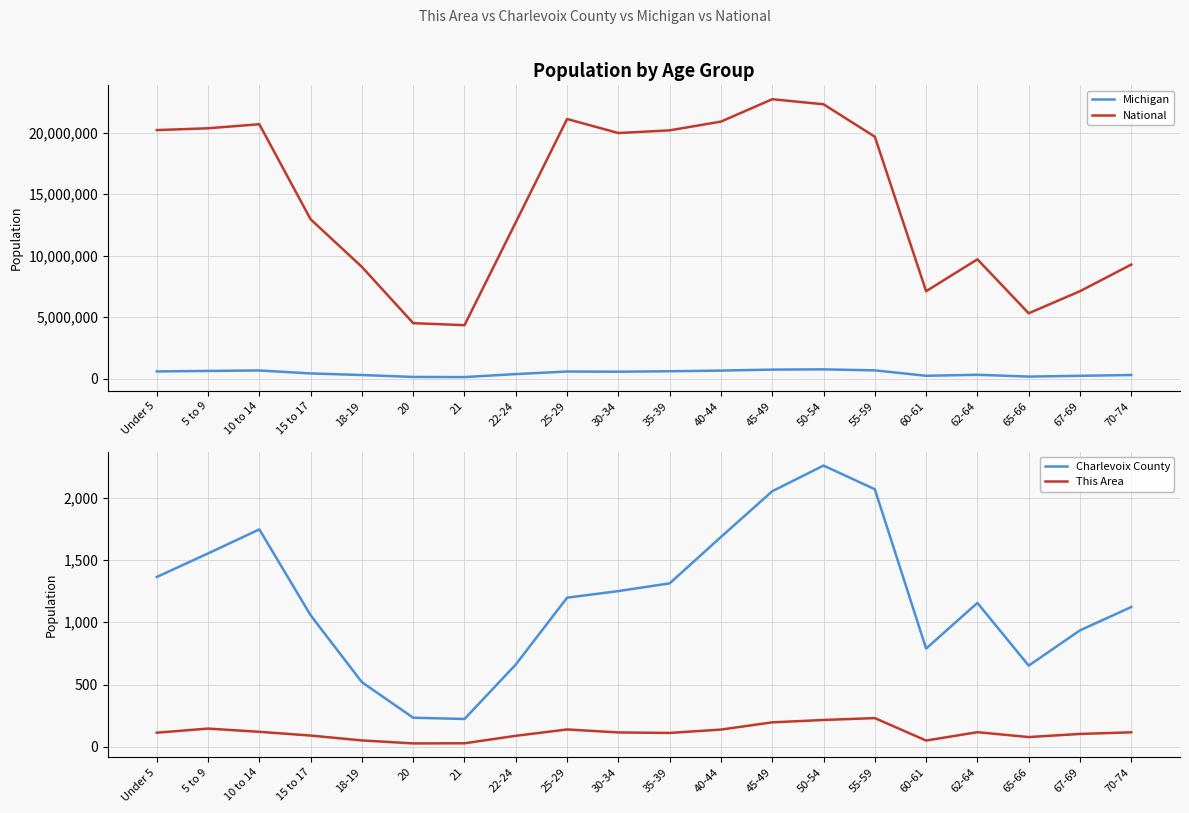

Reading left to right, list all the values displayed in this chart.

Michigan: 596286	637784	675216	434782	304817	149350	138484	381238	589583	574566	612493	665481	744581	765452	683186	243067	325744	177313	241312	306084
National: 20201362	20348657	20677194	12954254	9086089	4519129	4354294	12712576	21101849	19962099	20179642	20890964	22708591	22298125	19664805	7113727	9704197	5319902	7115361	9278166
Charlevoix County: 1363	1552	1745	1056	519	234	224	661	1197	1250	1312	1684	2051	2257	2067	789	1155	652	935	1122
This Area: 114	147	121	91	52	28	29	89	140	116	112	139	197	216	231	51	118	79	104	117